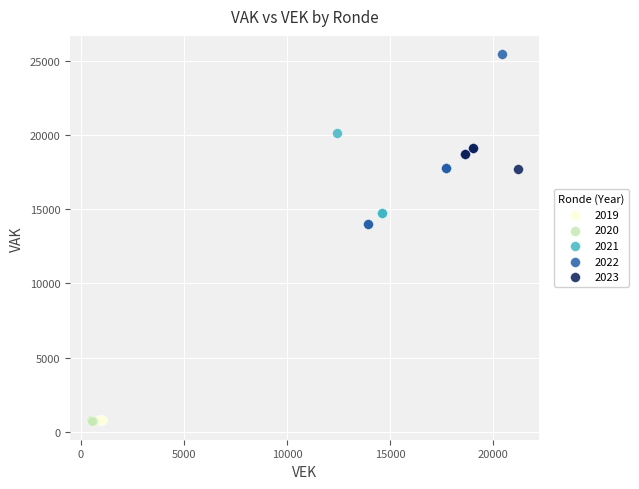

Which series contains the highest Y value?

2022